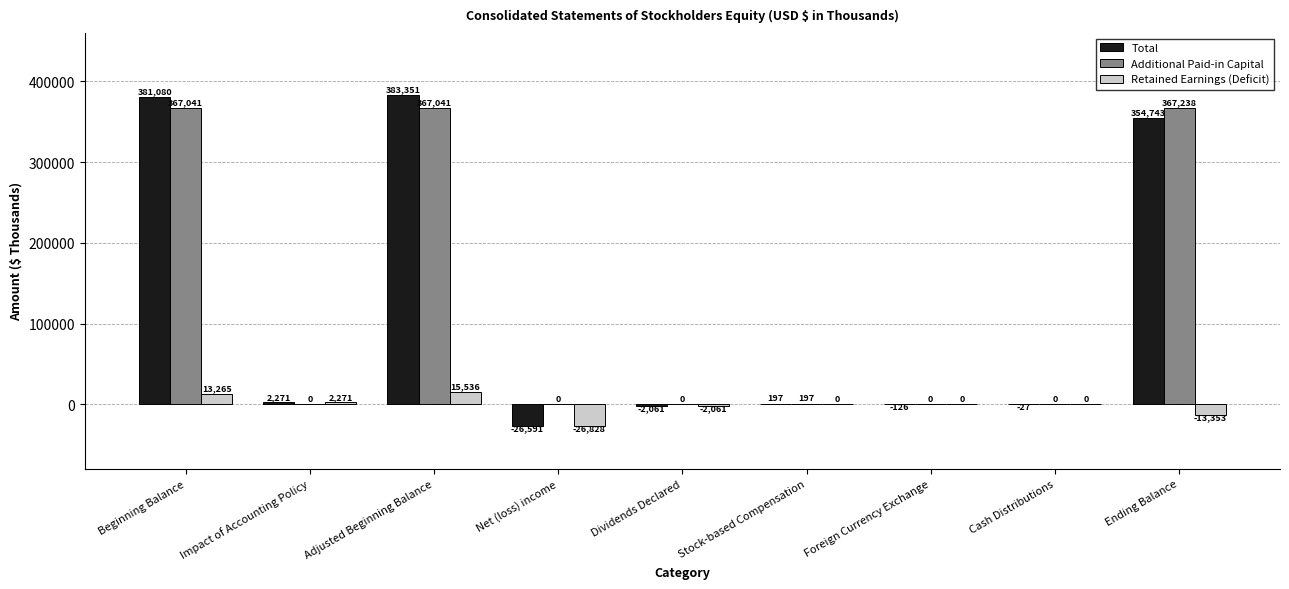

Which series has the largest total across all categories?

Additional Paid-in Capital